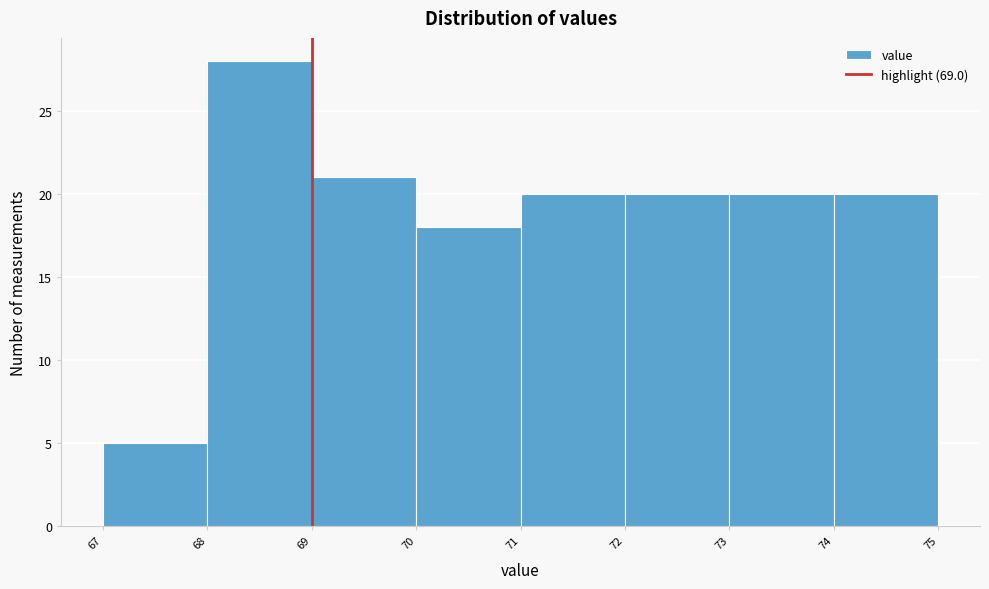

How tall is the bar that spans 70 to 71 on the x-axis? The values are not printed on the chart, so give them approximately, as read against the axis.

18